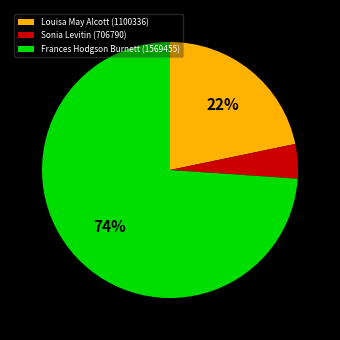

The Sonia Levitin (706790) slice represents 4% of the pie. True or false?

True